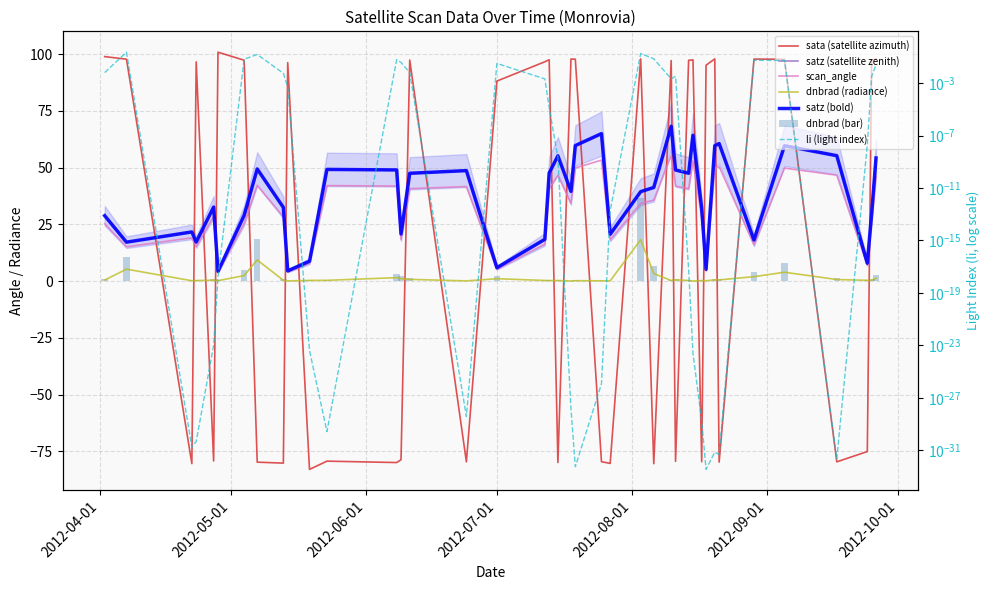

Reading right to left, what are all the values shown in this chart?

dnbrad: 2012-09-26=1.3	2012-09-25=0.4	2012-09-24=0.3	2012-09-17=0.7	2012-09-05=3.9	2012-08-29=2.0	2012-08-21=0.5	2012-08-20=0.5	2012-08-18=0.1	2012-08-17=0.2	2012-08-15=0.0	2012-08-14=0.3	2012-08-11=0.6	2012-08-10=0.3	2012-08-06=3.3	2012-08-03=18.2	2012-07-27=0.1	2012-07-25=0.1	2012-07-19=0.2	2012-07-18=0.0	2012-07-15=0.2	2012-07-13=0.2	2012-07-12=0.3	2012-07-01=1.1	2012-06-24=0.1	2012-06-11=0.8	2012-06-09=1.0	2012-06-08=1.5	2012-05-23=0.3	2012-05-19=0.3	2012-05-14=0.1	2012-05-13=0.4	2012-05-07=9.3	2012-05-04=2.4	2012-04-28=0.2	2012-04-27=0.4	2012-04-23=0.2	2012-04-22=0.2	2012-04-07=5.3	2012-04-02=0.4
sata: 2012-09-26=97.9	2012-09-25=97.4	2012-09-24=-75.2	2012-09-17=-79.7	2012-09-05=97.8	2012-08-29=97.9	2012-08-21=-79.8	2012-08-20=98.0	2012-08-18=95.2	2012-08-17=-79.6	2012-08-15=97.5	2012-08-14=97.3	2012-08-11=-79.5	2012-08-10=97.3	2012-08-06=-80.5	2012-08-03=98.0	2012-07-27=-80.4	2012-07-25=-79.6	2012-07-19=97.8	2012-07-18=97.9	2012-07-15=-80.0	2012-07-13=97.6	2012-07-12=96.7	2012-07-01=88.2	2012-06-24=-79.7	2012-06-11=97.5	2012-06-09=-78.7	2012-06-08=-80.0	2012-05-23=-79.4	2012-05-19=-83.0	2012-05-14=96.3	2012-05-13=-80.3	2012-05-07=-79.8	2012-05-04=97.4	2012-04-28=100.9	2012-04-27=-79.3	2012-04-23=96.6	2012-04-22=-80.5	2012-04-07=97.8	2012-04-02=99.0
satz: 2012-09-26=54.3	2012-09-25=29.9	2012-09-24=7.9	2012-09-17=55.3	2012-09-05=59.7	2012-08-29=18.1	2012-08-21=60.6	2012-08-20=59.7	2012-08-18=5.2	2012-08-17=31.9	2012-08-15=64.3	2012-08-14=47.5	2012-08-11=49.0	2012-08-10=68.3	2012-08-06=41.3	2012-08-03=39.4	2012-07-27=20.7	2012-07-25=65.0	2012-07-19=59.7	2012-07-18=39.6	2012-07-15=55.2	2012-07-13=47.7	2012-07-12=18.4	2012-07-01=5.9	2012-06-24=48.7	2012-06-11=47.5	2012-06-09=20.8	2012-06-08=49.0	2012-05-23=49.2	2012-05-19=8.8	2012-05-14=4.5	2012-05-13=32.5	2012-05-07=49.4	2012-05-04=29.0	2012-04-28=4.3	2012-04-27=32.6	2012-04-23=17.2	2012-04-22=21.7	2012-04-07=17.2	2012-04-02=28.8
scan_angle: 2012-09-26=45.9	2012-09-25=26.2	2012-09-24=7.0	2012-09-17=46.7	2012-09-05=49.8	2012-08-29=16.0	2012-08-21=50.5	2012-08-20=49.8	2012-08-18=4.6	2012-08-17=27.9	2012-08-15=52.9	2012-08-14=40.8	2012-08-11=41.9	2012-08-10=55.3	2012-08-06=35.7	2012-08-03=34.2	2012-07-27=18.2	2012-07-25=53.3	2012-07-19=49.9	2012-07-18=34.3	2012-07-15=46.6	2012-07-13=40.9	2012-07-12=16.2	2012-07-01=5.2	2012-06-24=41.7	2012-06-11=40.7	2012-06-09=18.3	2012-06-08=41.9	2012-05-23=42.1	2012-05-19=7.8	2012-05-14=4.0	2012-05-13=28.4	2012-05-07=42.3	2012-05-04=25.4	2012-04-28=3.8	2012-04-27=28.5	2012-04-23=15.2	2012-04-22=19.1	2012-04-07=15.1	2012-04-02=25.3
li: 2012-09-26=0.0	2012-09-25=0.0	2012-09-24=0.0	2012-09-17=0.0	2012-09-05=0.1	2012-08-29=0.1	2012-08-21=0.0	2012-08-20=0.0	2012-08-18=0.0	2012-08-17=0.0	2012-08-15=0.0	2012-08-14=0.0	2012-08-11=0.0	2012-08-10=0.0	2012-08-06=0.1	2012-08-03=0.2	2012-07-27=0.0	2012-07-25=0.0	2012-07-19=0.0	2012-07-18=0.0	2012-07-15=0.0	2012-07-13=0.0	2012-07-12=0.0	2012-07-01=0.0	2012-06-24=0.0	2012-06-11=0.0	2012-06-09=0.0	2012-06-08=0.1	2012-05-23=0.0	2012-05-19=0.0	2012-05-14=0.0	2012-05-13=0.0	2012-05-07=0.2	2012-05-04=0.1	2012-04-28=0.0	2012-04-27=0.0	2012-04-23=0.0	2012-04-22=0.0	2012-04-07=0.2	2012-04-02=0.0